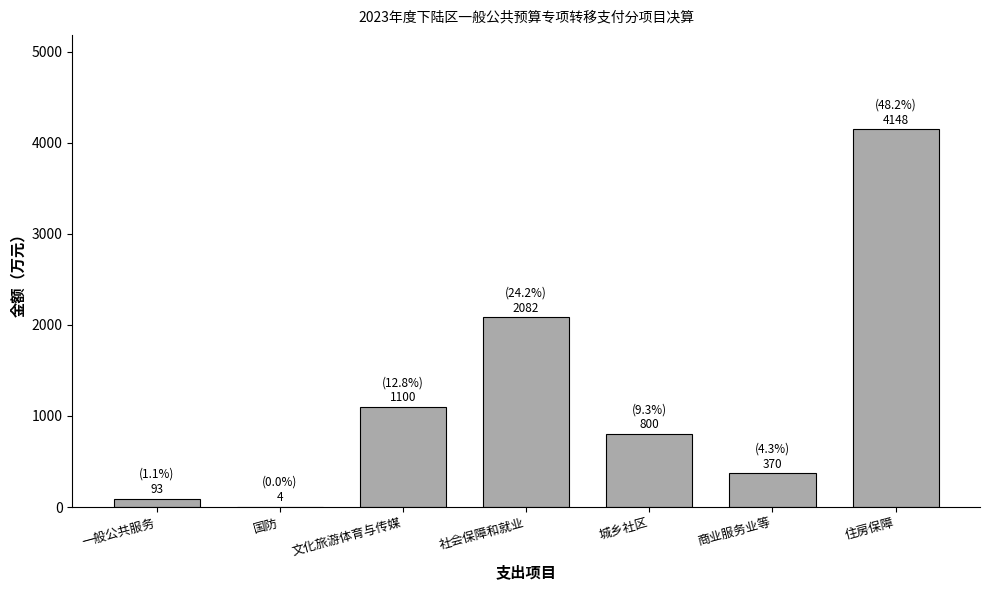

Reading right to left, transcribe all the data shown in this chart.

住房保障=4148	商业服务业等=370	城乡社区=800	社会保障和就业=2082	文化旅游体育与传媒=1100	国防=4	一般公共服务=93